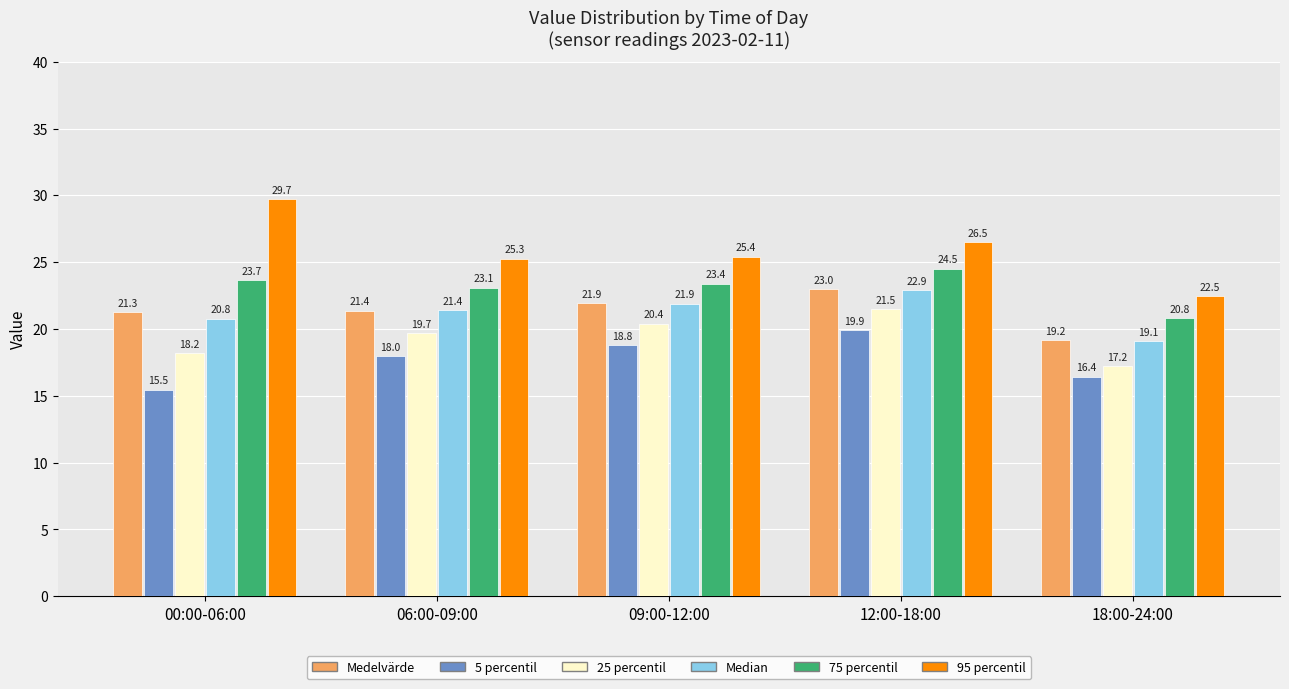

Reading left to right, list all the values displayed in this chart.

Medelvärde: 00:00-06:00=21.3	06:00-09:00=21.4	09:00-12:00=21.9	12:00-18:00=23.0	18:00-24:00=19.2
5 percentil: 00:00-06:00=15.5	06:00-09:00=18.0	09:00-12:00=18.8	12:00-18:00=19.9	18:00-24:00=16.4
25 percentil: 00:00-06:00=18.2	06:00-09:00=19.7	09:00-12:00=20.4	12:00-18:00=21.5	18:00-24:00=17.2
Median: 00:00-06:00=20.8	06:00-09:00=21.4	09:00-12:00=21.9	12:00-18:00=22.9	18:00-24:00=19.1
75 percentil: 00:00-06:00=23.7	06:00-09:00=23.1	09:00-12:00=23.4	12:00-18:00=24.5	18:00-24:00=20.8
95 percentil: 00:00-06:00=29.7	06:00-09:00=25.3	09:00-12:00=25.4	12:00-18:00=26.5	18:00-24:00=22.5